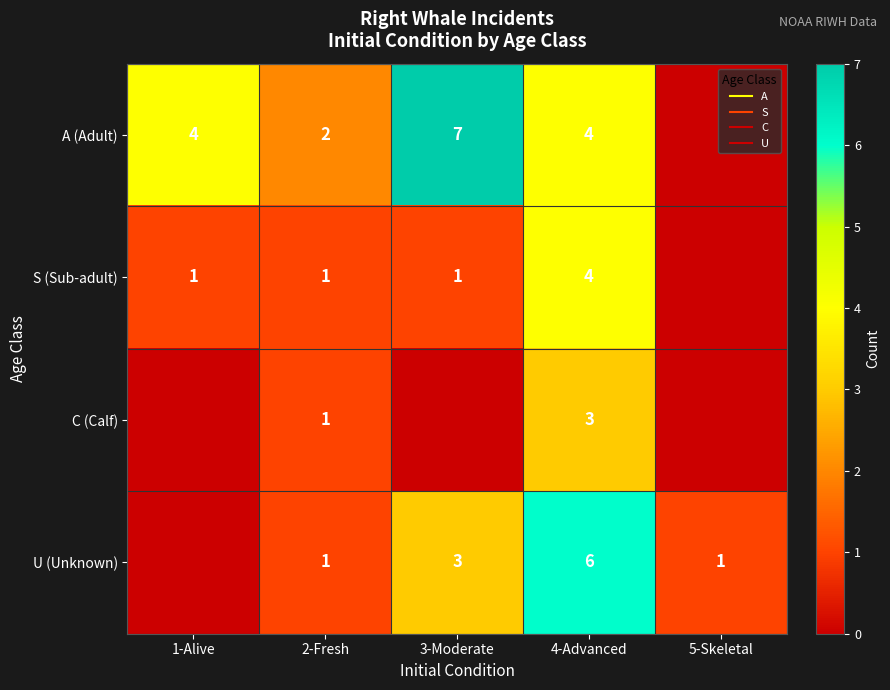

What is the sum of all U (Unknown) values?

11